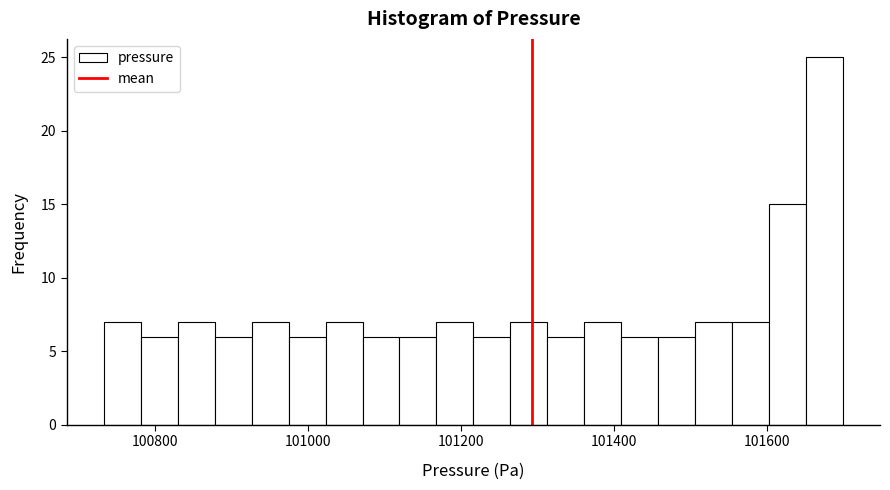

Read against the x-axis, roughly where is the centre of the tallest bar?

101680